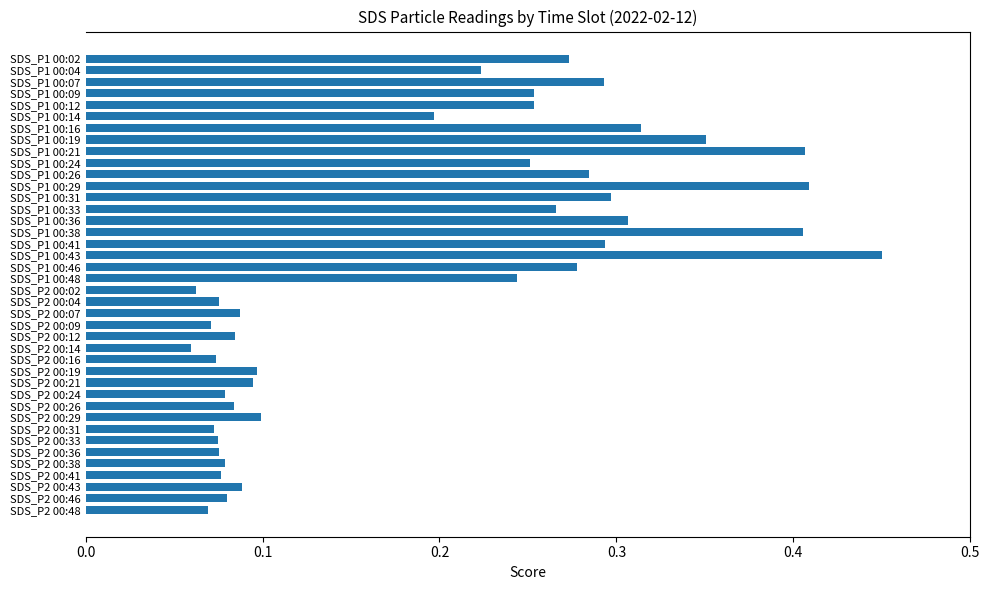

At 15, list the series in order from smallest to largest.

SDS_P2, SDS_P1